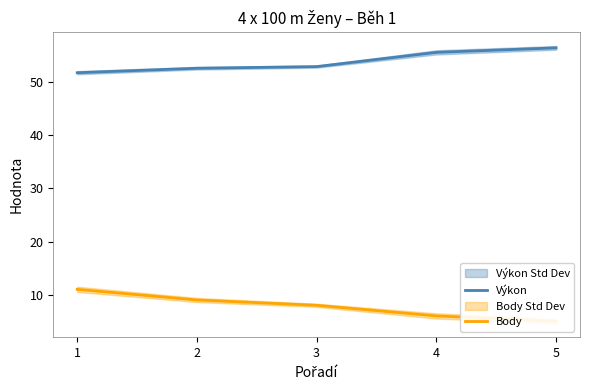

What is the sum of all Výkon values?

269.4